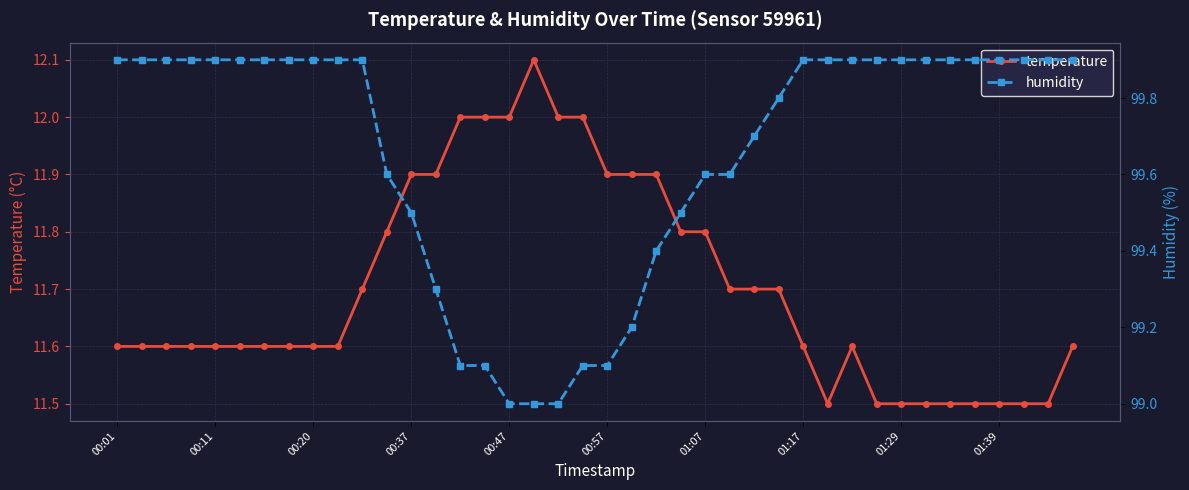

Does the chart have visible grid lines?

Yes